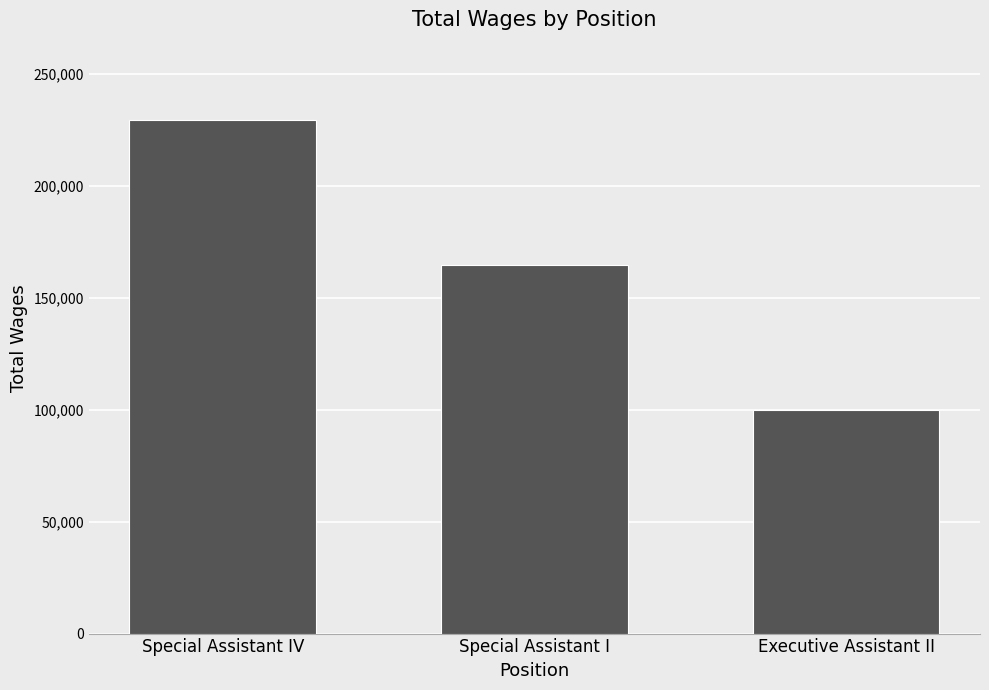

What is the greatest value displayed?

229405